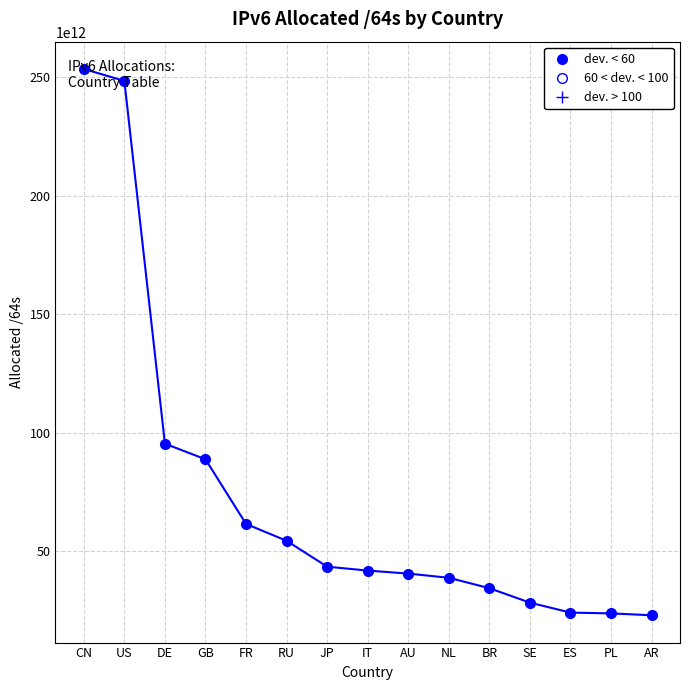

True or false: the data shows 25516861373140 at GB.

False